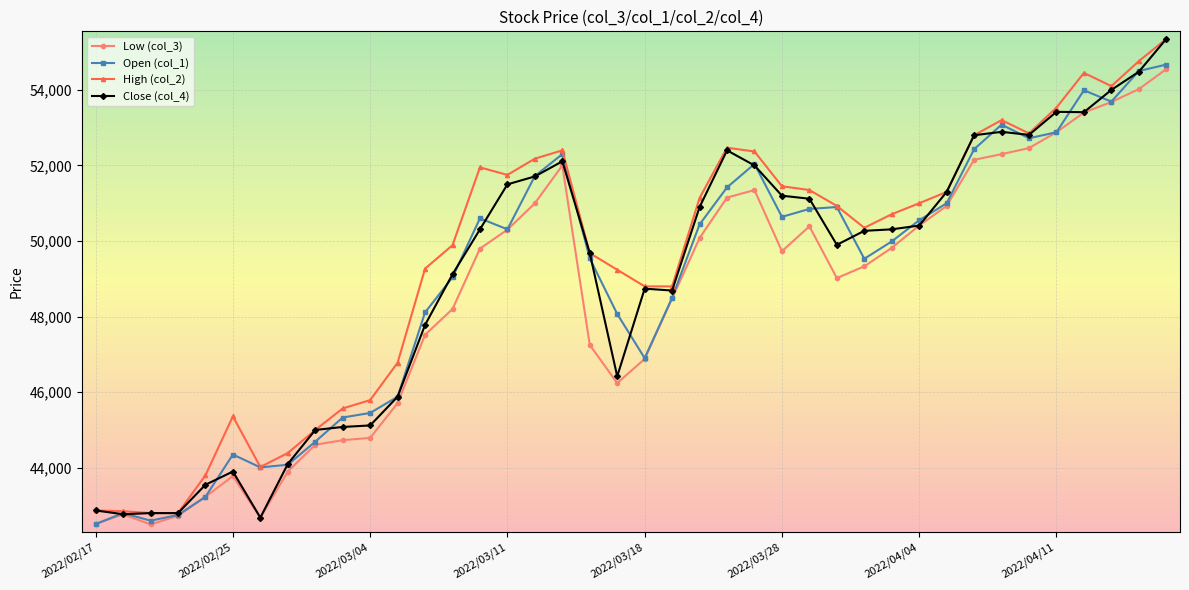

How many lines are shown in the chart?

4